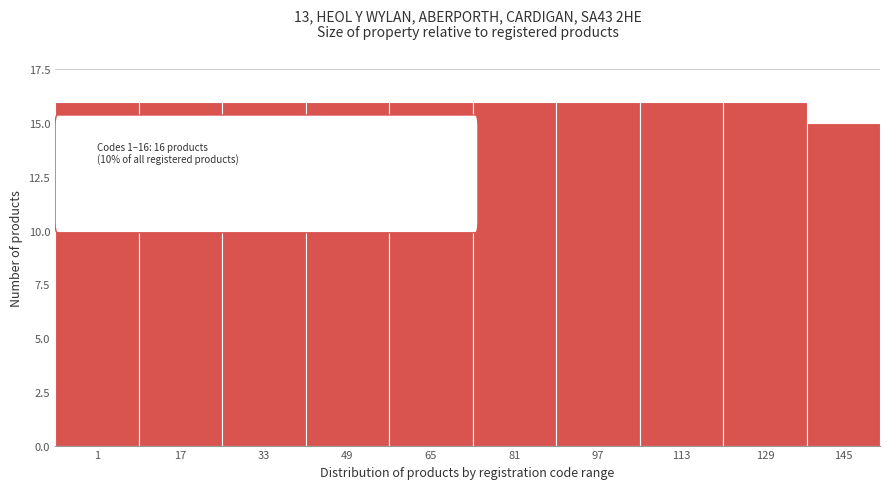

Reading left to right, list all the values displayed in this chart.

16	16	16	16	16	16	16	16	16	15